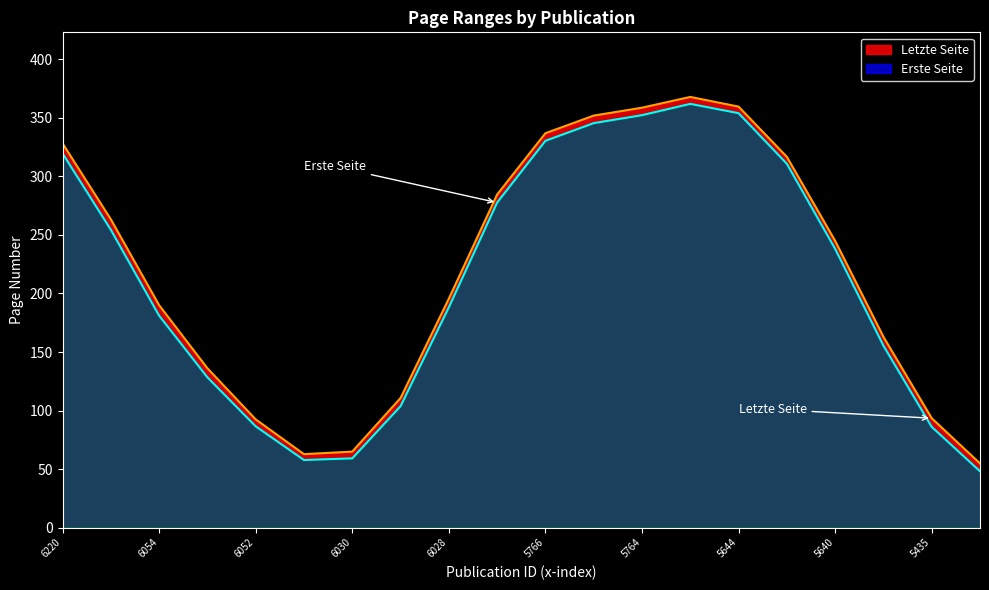

What is the minimum value for Erste Seite?

48.1